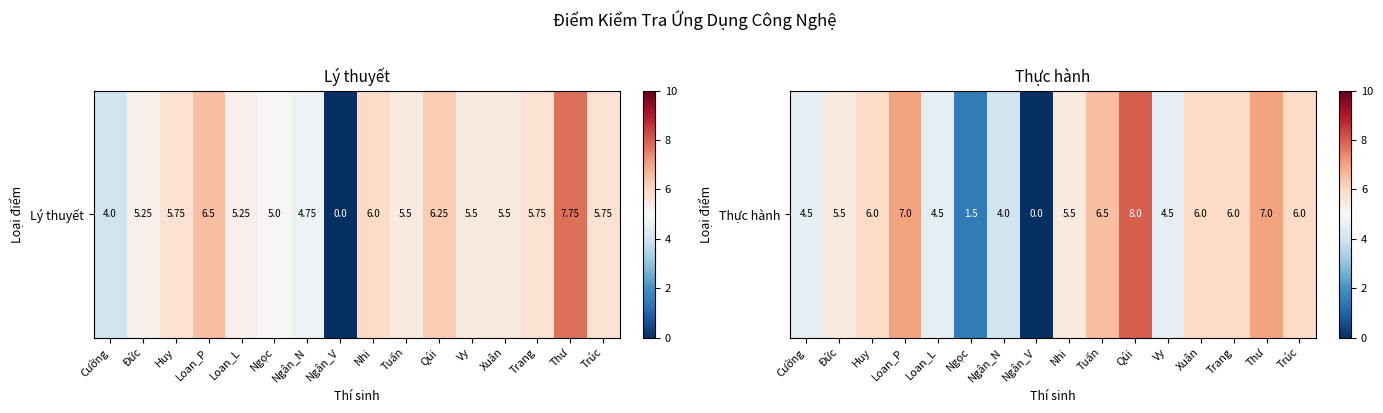

Reading left to right, extract all data points from this chart.

Cường=4.5	Đức=5.5	Huy=6.0	Loan_P=7.0	Loan_L=4.5	Ngọc=1.5	Ngân_N=4.0	Ngân_V=0.0	Nhi=5.5	Tuấn=6.5	Qúi=8.0	Vy=4.5	Xuân=6.0	Trang=6.0	Thư=7.0	Trúc=6.0